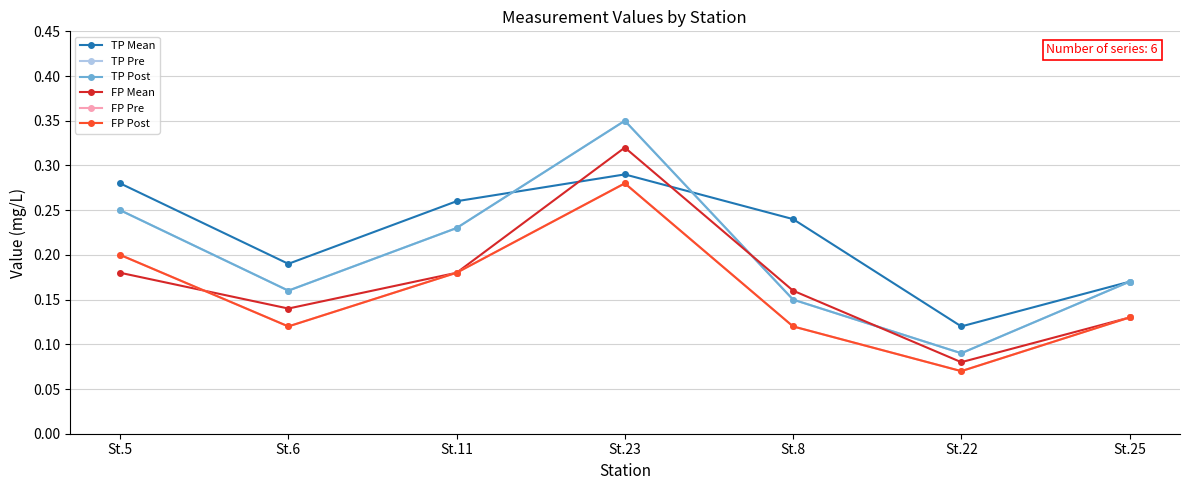

True or false: FP Mean has a value of 0.3 at St.23.

True